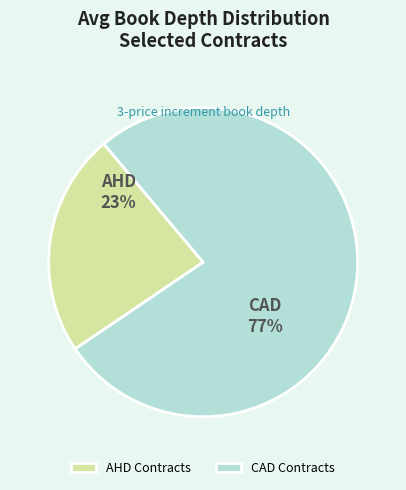

True or false: AHD Contracts accounts for 23% of the total.

True